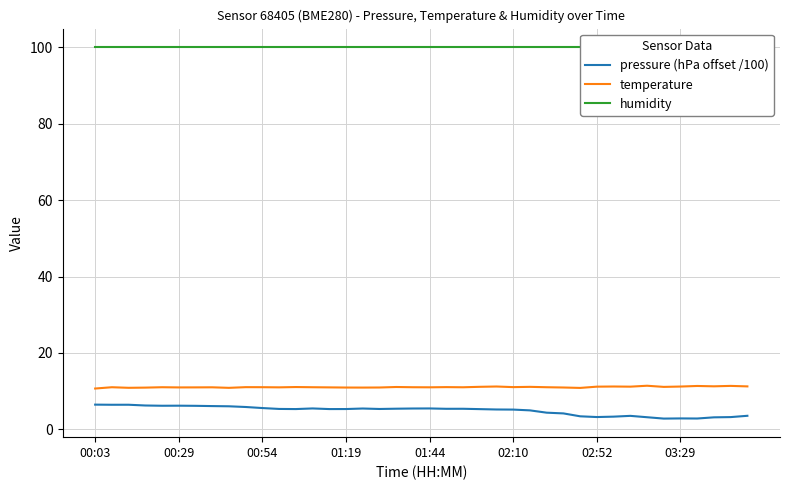

What is the maximum value for humidity?

100.0